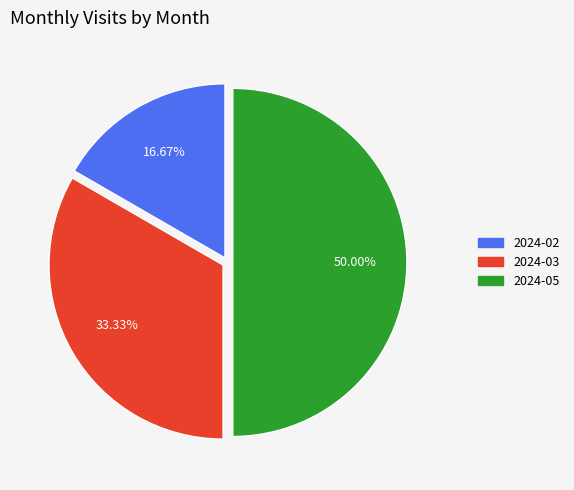

Combined, do 2024-03 and 2024-05 account for over 50%?

Yes